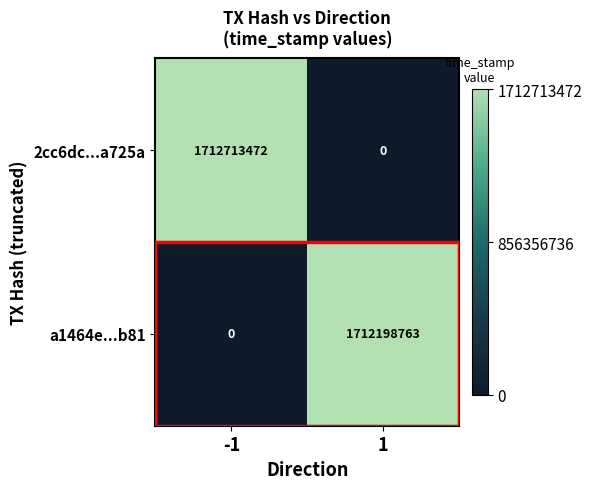

What is the approximate value of a1464e...b81 at 1?

1712198763